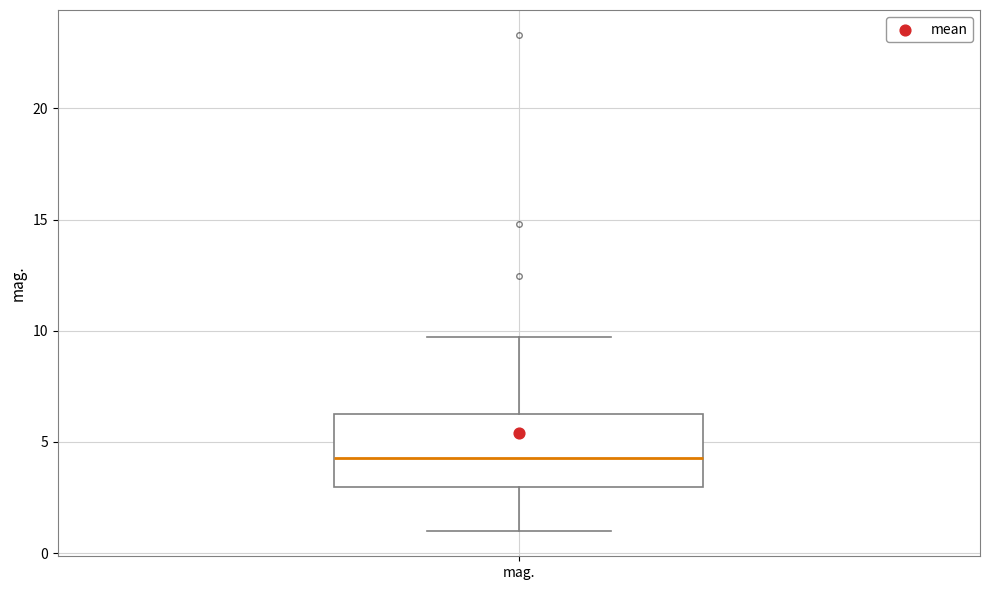

Transcribe this box plot: give where the median line is, the range the box spans, and where the two whiskers end, as read against the y-axis. The values are not printed on the chart, so give them approximately, as read against the axis.

median 4.5, box 3.0 to 6.0, whiskers 1.0 to 9.5